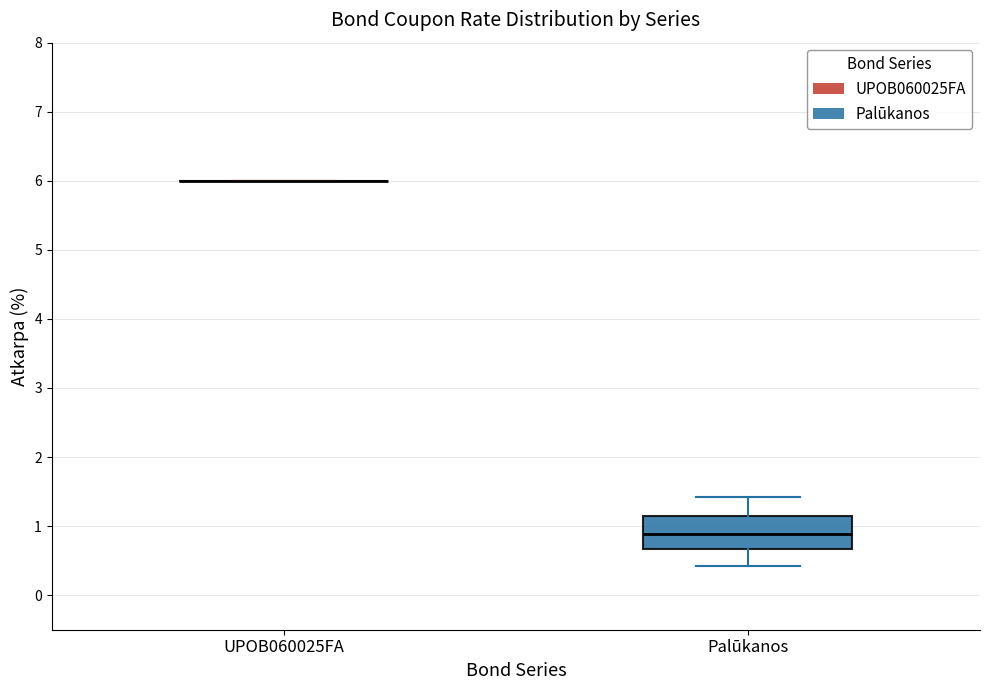

Reading left to right, read every box against the y-axis: the position of its median line, the range the box covers, and the ends of its whiskers. The values are not printed on the chart, so give them approximately, as read against the axis.

UPOB060025FA: box collapsed to a line at 6.0, whiskers 6.0 to 6.0
Palūkanos: median 0.9, box 0.7 to 1.1, whiskers 0.4 to 1.4